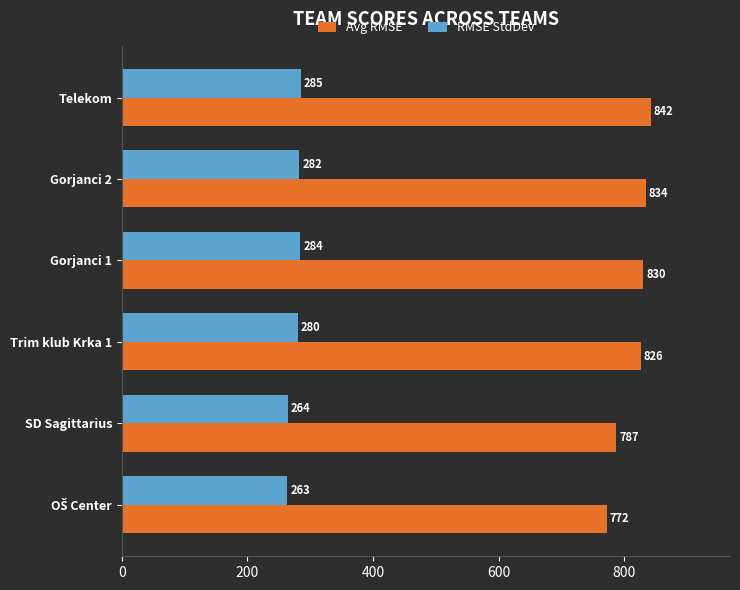

The value of Avg RMSE at SD Sagittarius is 237. True or false?

False